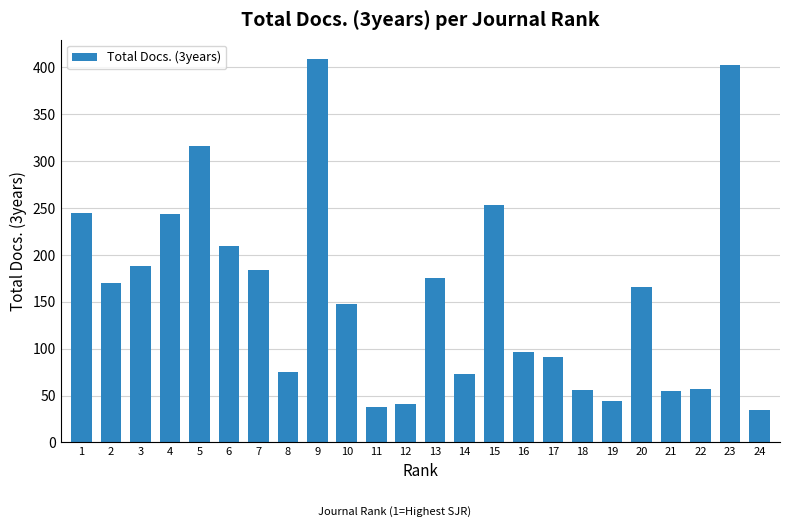

What is the value of the 10th bar from the left?

148